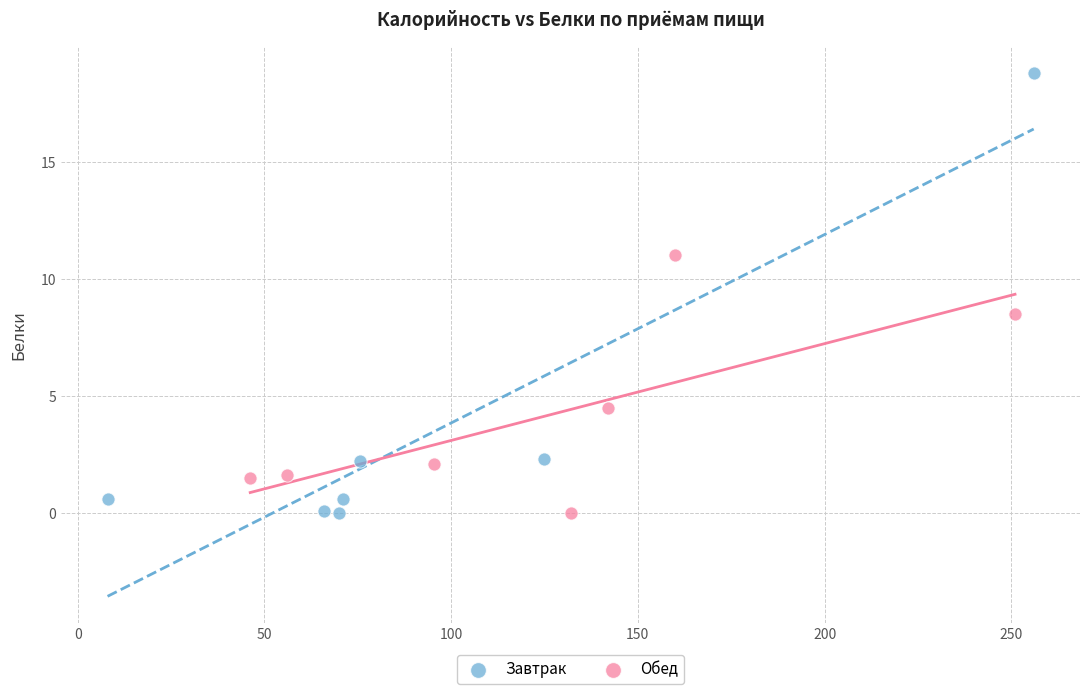

Which series reaches the maximum Y coordinate?

Завтрак